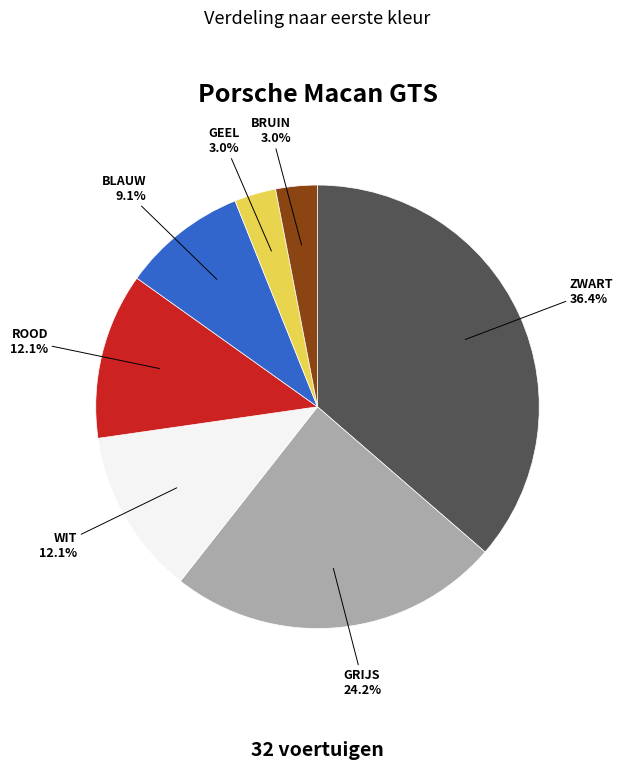

How many slices are in this pie chart?

7